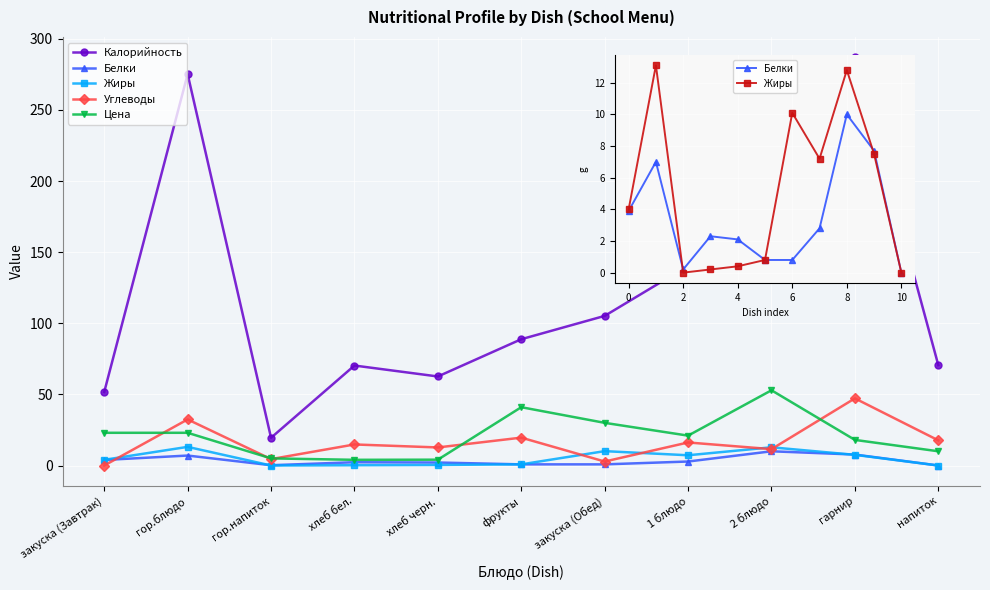

Which has a higher value, 2 блюдо or гор.блюдо?

гор.блюдо